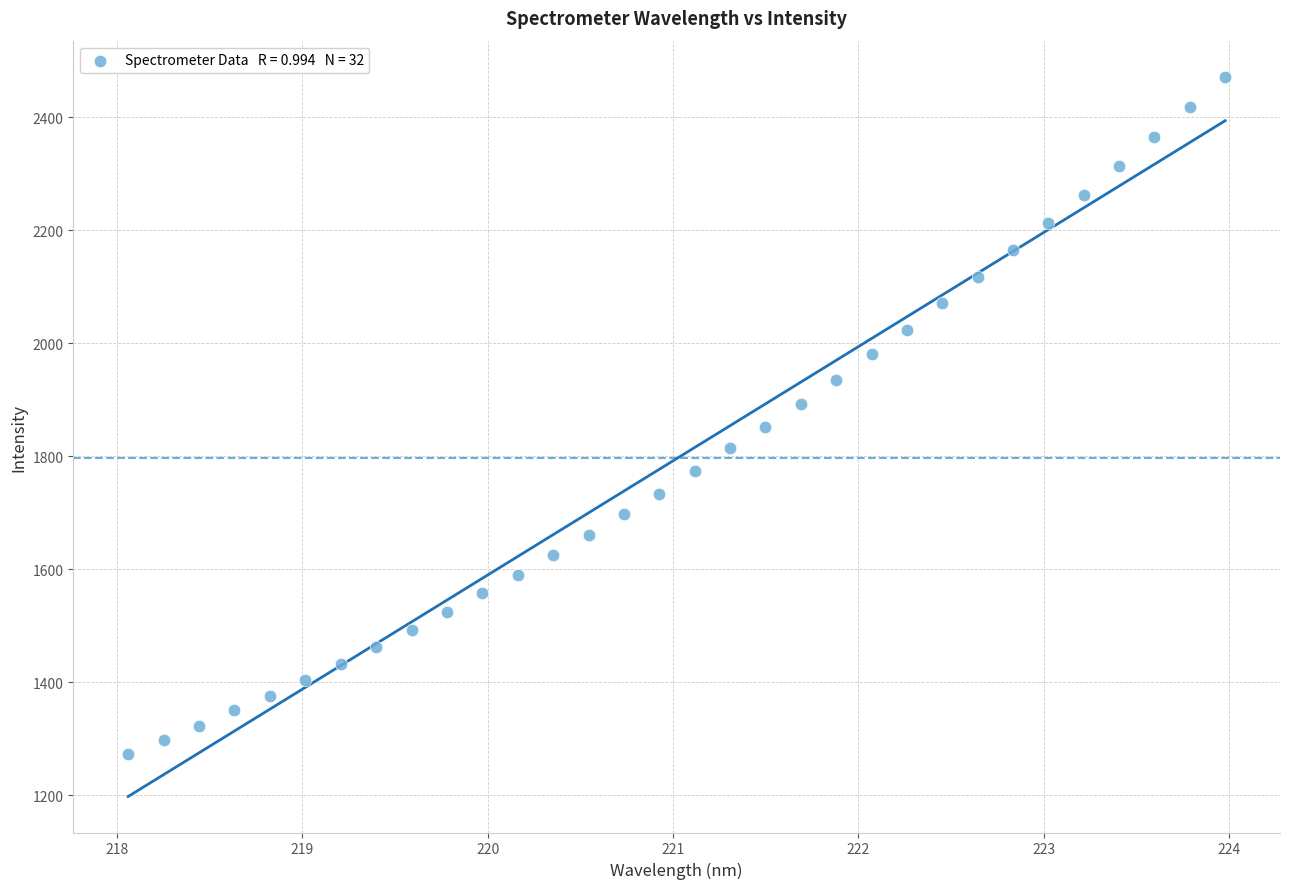

What is the range of Y values (max minus min)?

1198.3